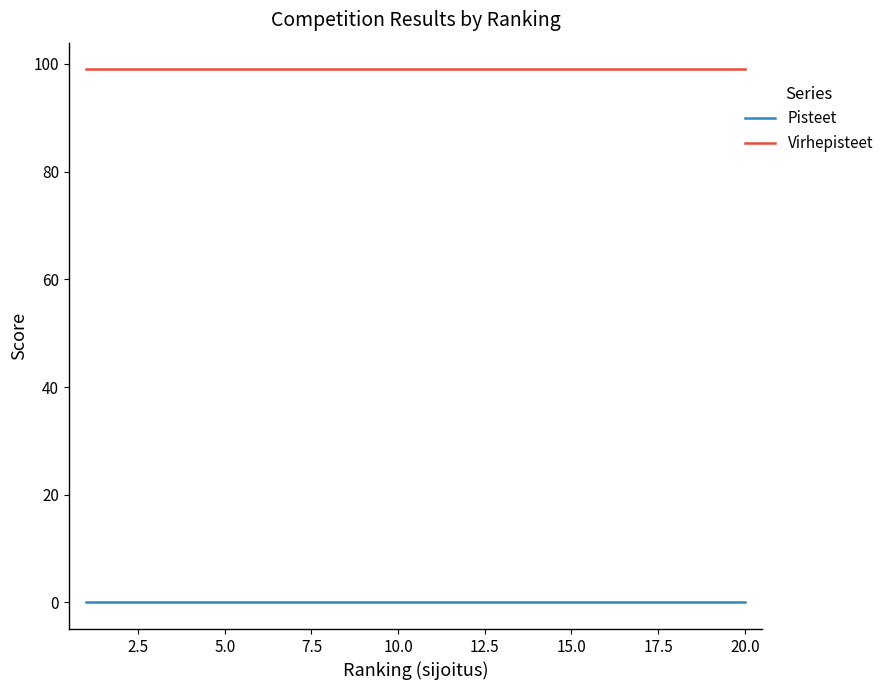

How many series are shown in this chart?

2